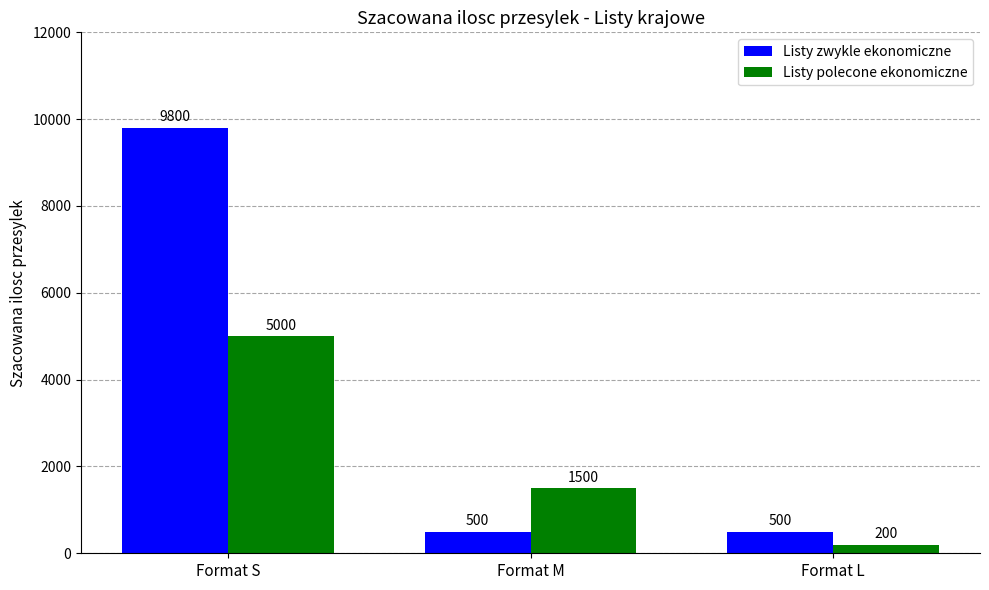

Which series has the widest spread of values?

Listy zwykle ekonomiczne